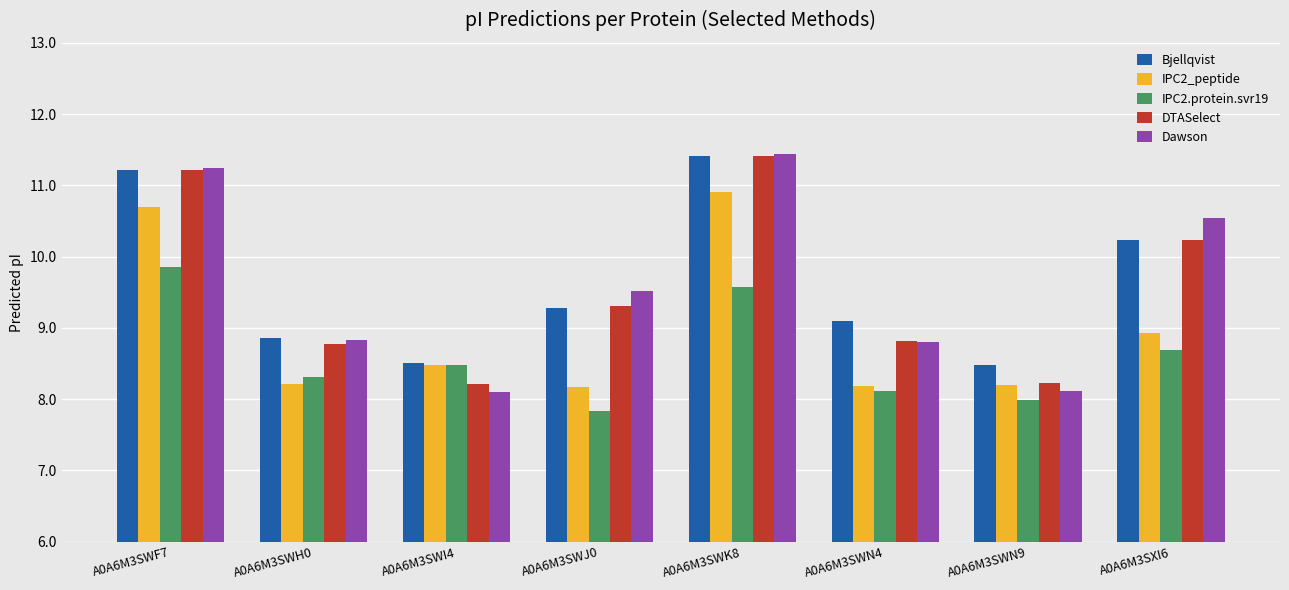

Which label corresponds to the smallest value in the chart?

A0A6M3SWJ0